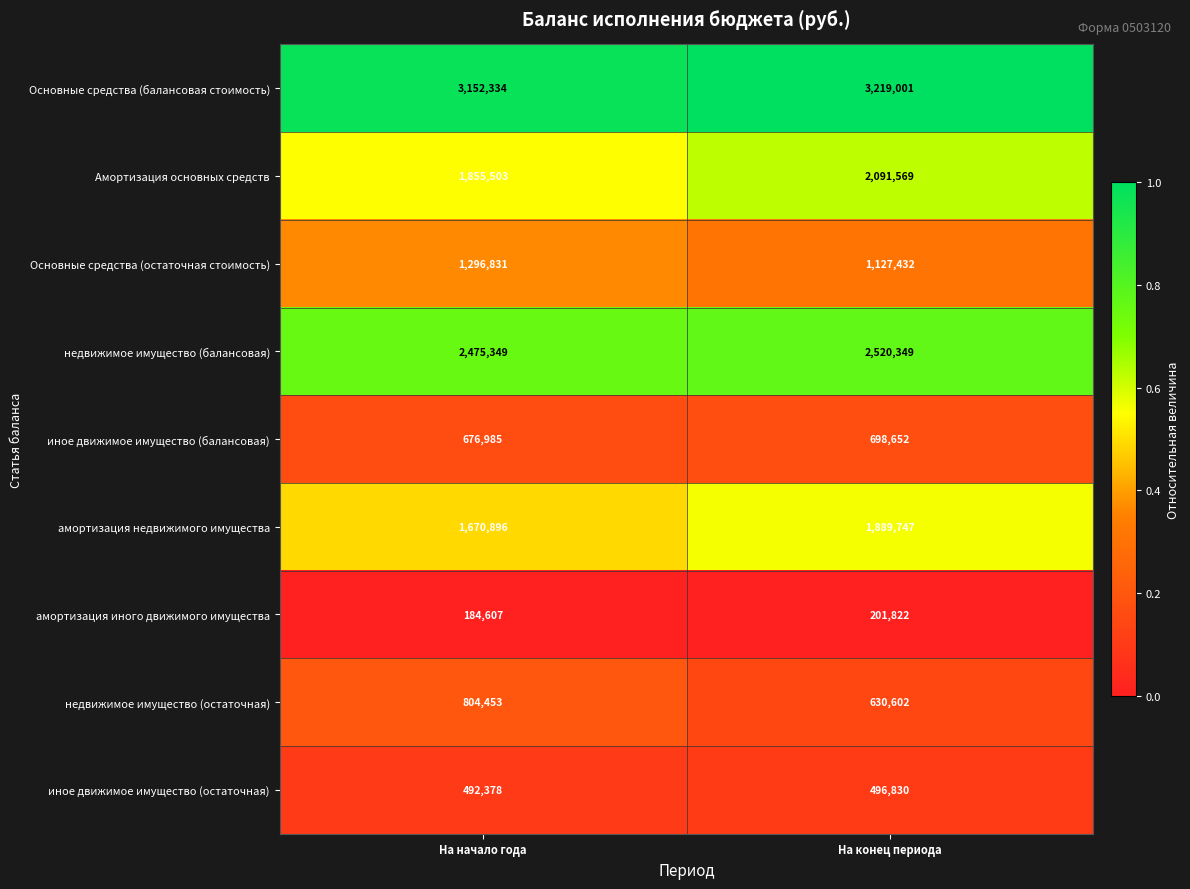

What is the total value across all series at На начало года?

12609336